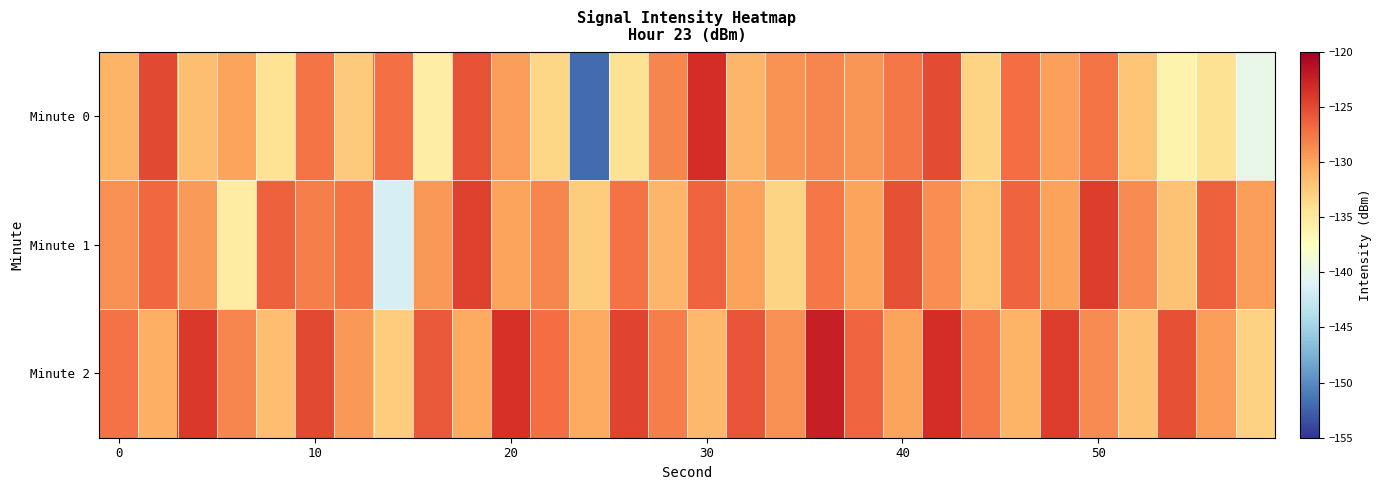

Which series has the largest total across all categories?

Minute 2